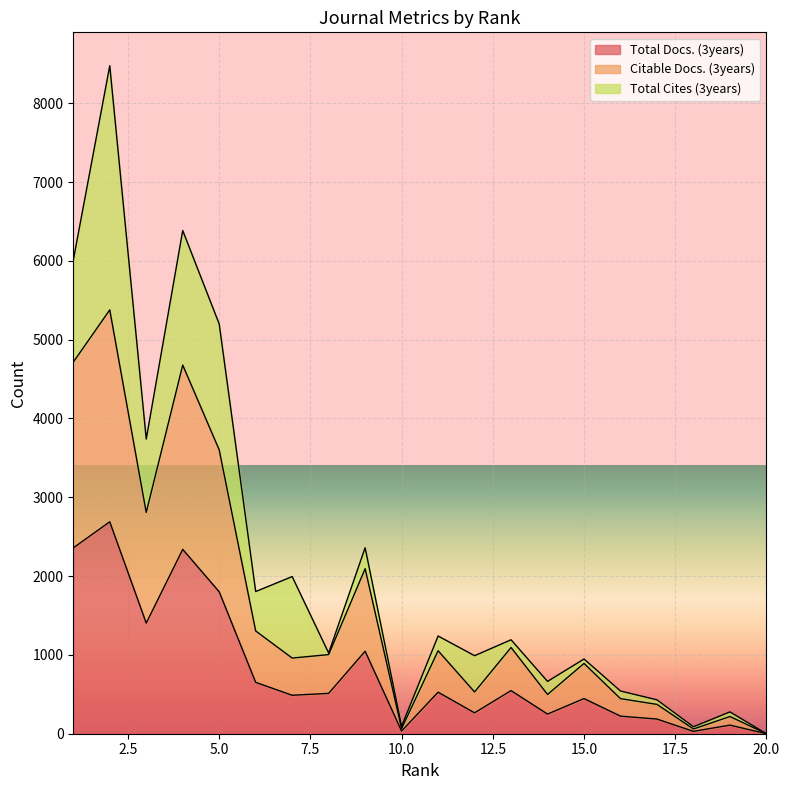

Is it true that Total Docs. (3years) equals 190 at 15?

False